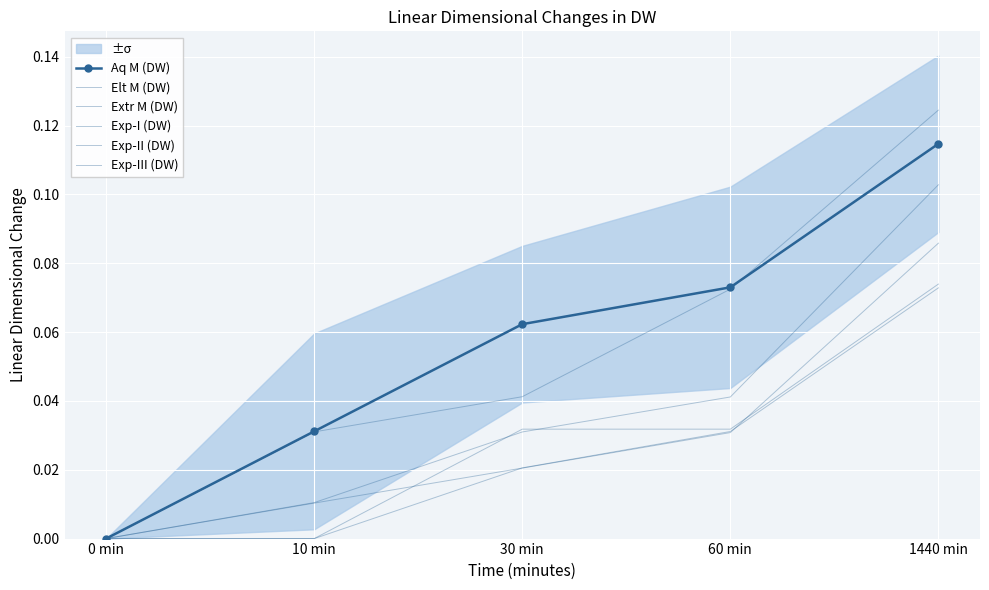

What are all the series names shown in the legend?

Aq M (DW), Elt M (DW), Extr M (DW), Exp-I (DW), Exp-II (DW), Exp-III (DW)